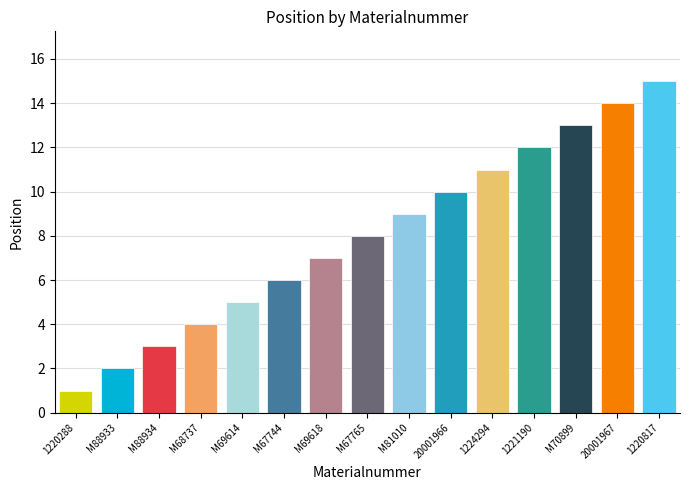

The value at M69618 is 9. True or false?

False